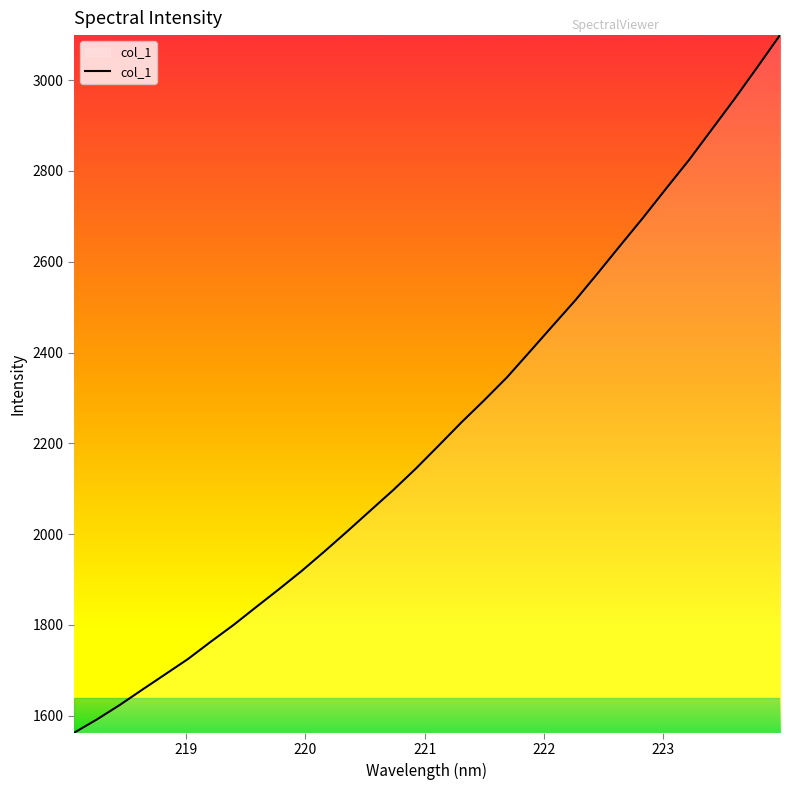

What is the greatest value displayed?

3099.3